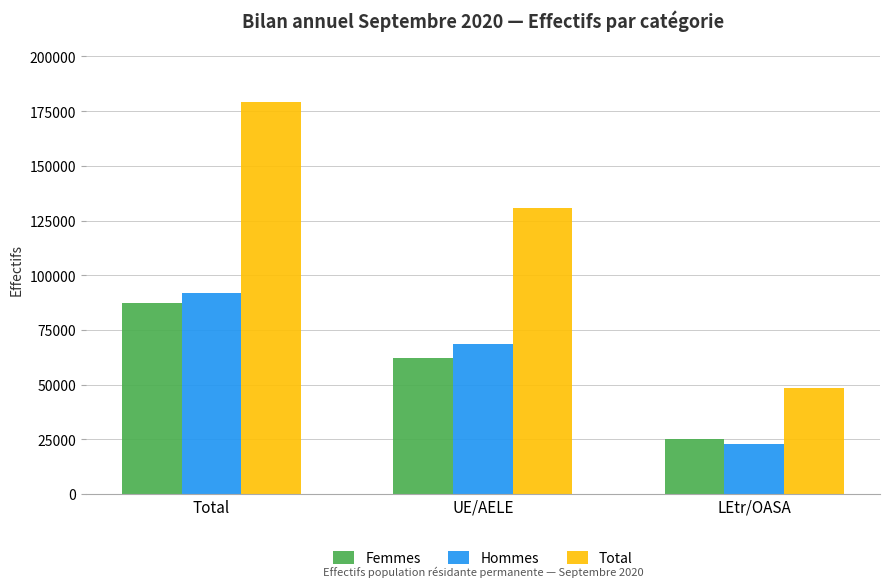

What is the label of the 2nd bar from the right?

UE/AELE